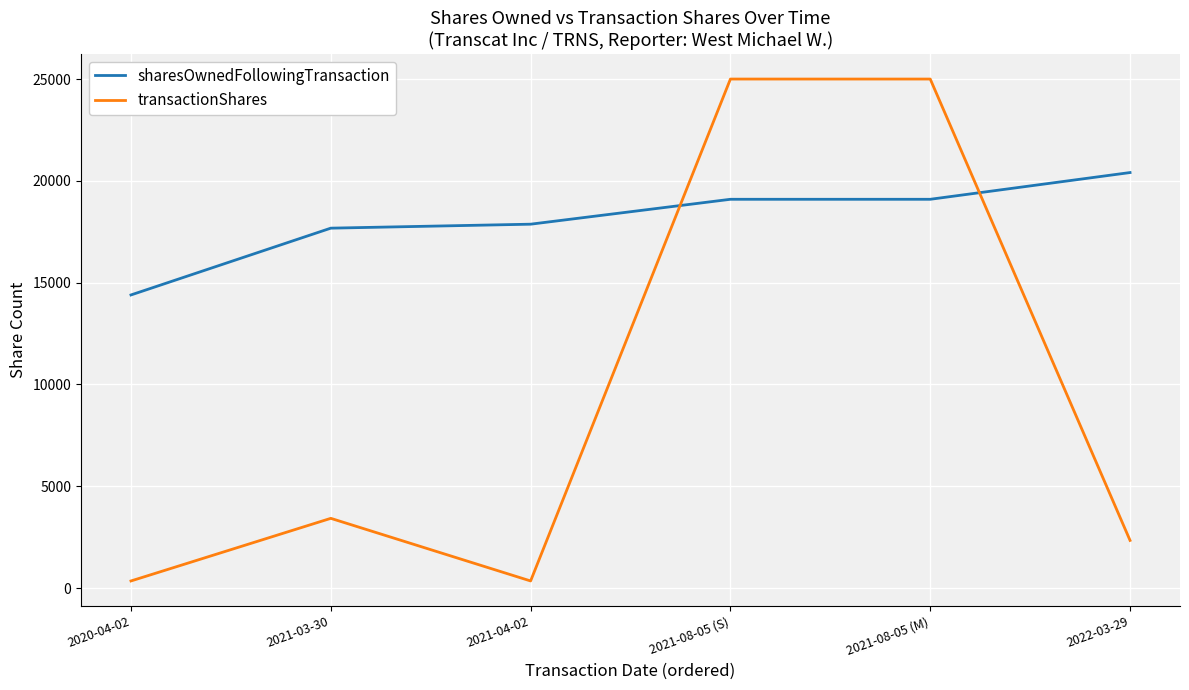

What is the sum of all transactionShares values?

56466